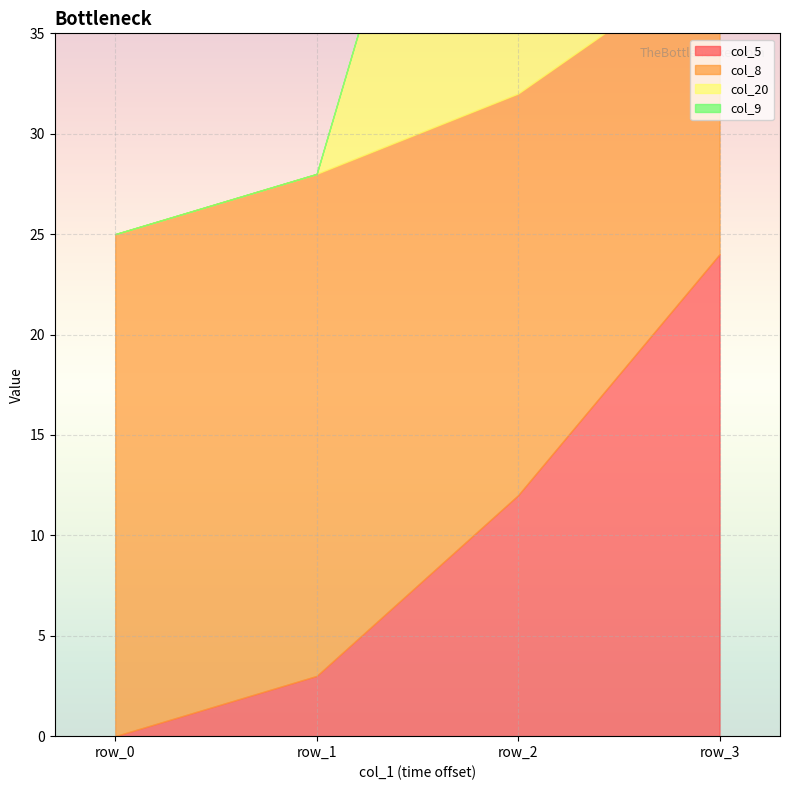

In col_20, how many points are higher than both neighbors (excluding endpoints)?

1